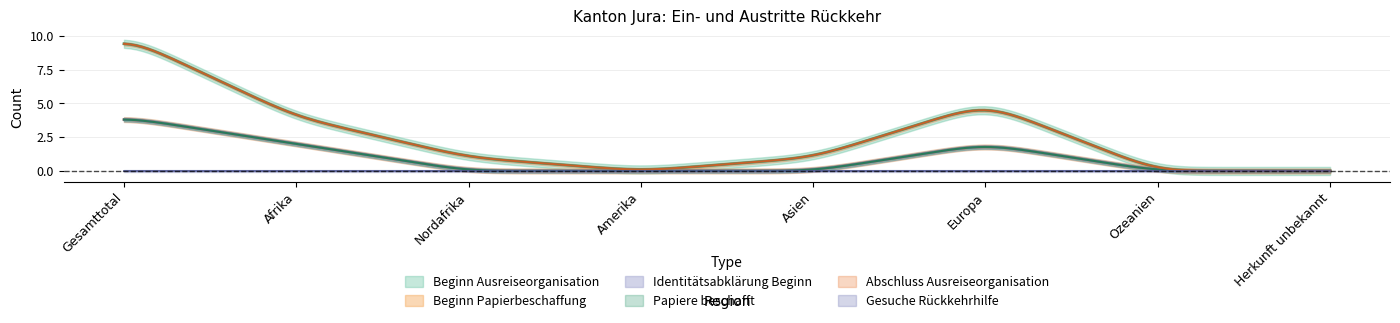

Reading left to right, what are all the values shown in this chart?

Beginn Ausreiseorganisation: 10	4	1	0	1	5	0	0
Beginn Papierbeschaffung: 4	2	0	0	0	2	0	0
Gesuche Rückkehrhilfe: 0	0	0	0	0	0	0	0
Abschluss Ausreiseorganisation: 10	4	1	0	1	5	0	0
Identitätsabklärung Beginn: 4	2	0	0	0	2	0	0
Papiere beschafft: 4	2	0	0	0	2	0	0